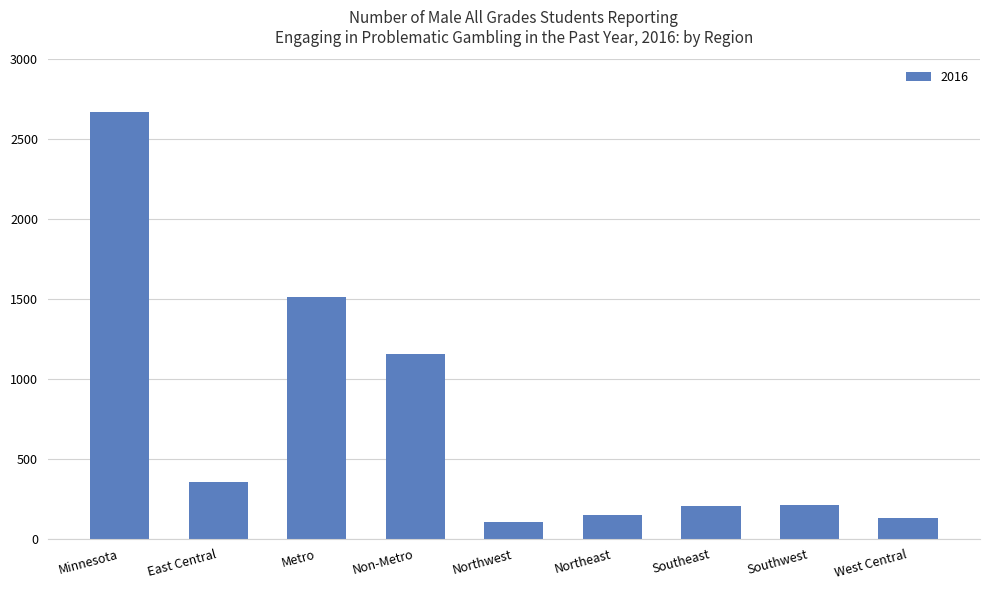

What is the sum of all values?

6496